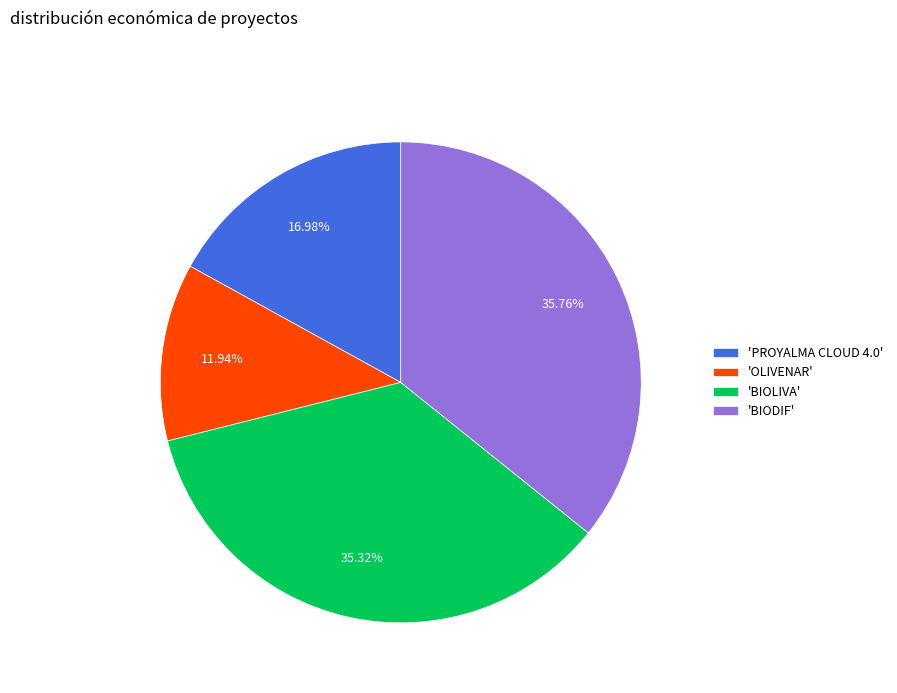

What is the ratio of the value at 'PROYALMA CLOUD 4.0' to the value at 'BIOLIVA'?

0.5